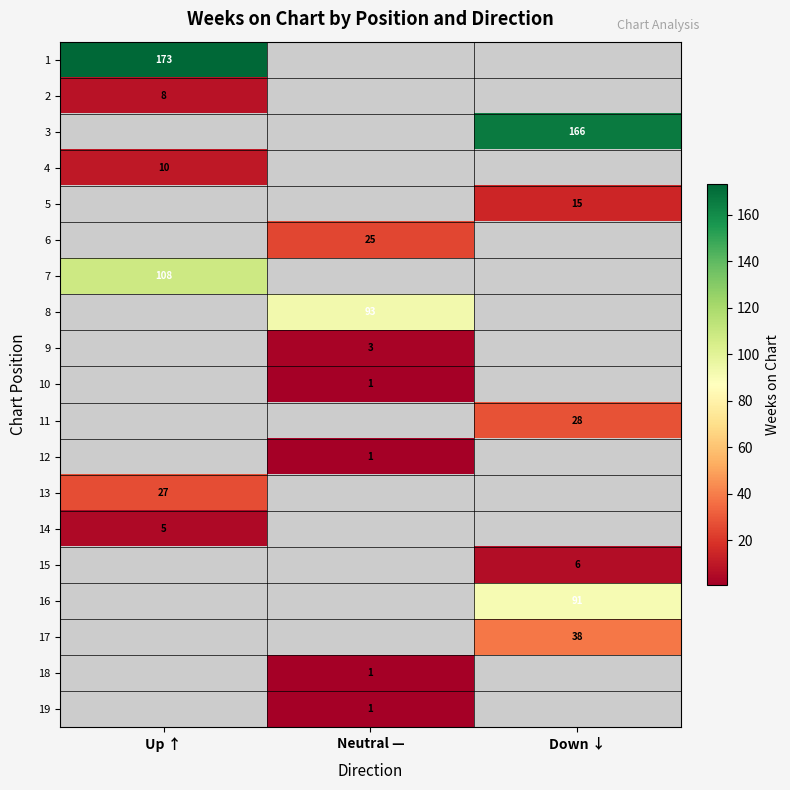

The value of 16 at Down ↓ is 19. True or false?

False